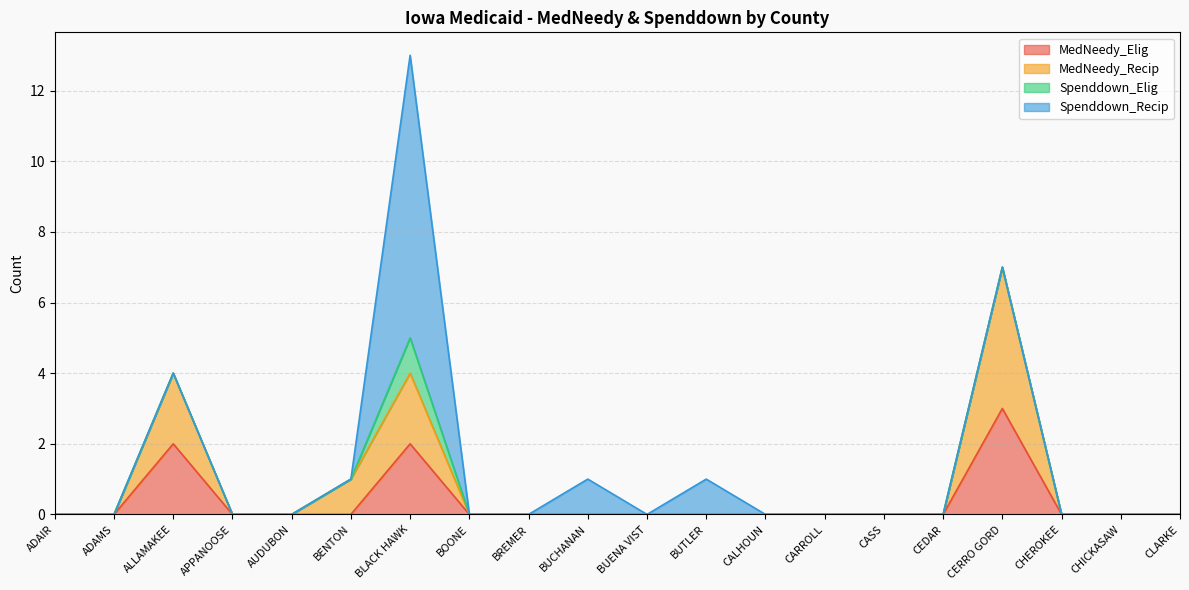

Is the value of MedNeedy_Recip at AUDUBON greater than the value of MedNeedy_Elig at BUCHANAN?

No